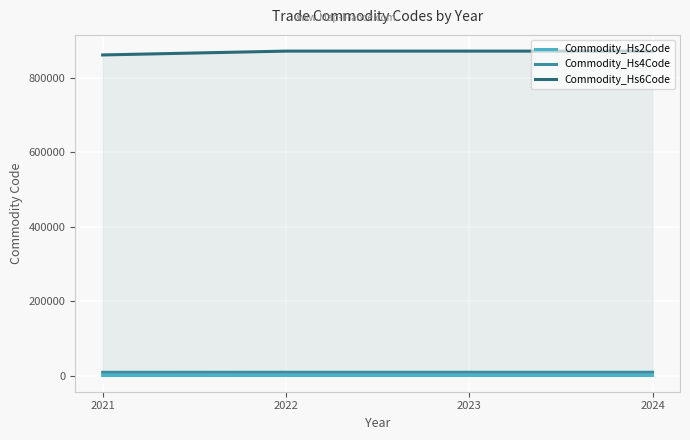

What is the value of the Commodity_Hs2Code point at the 2nd from the left?

87.0